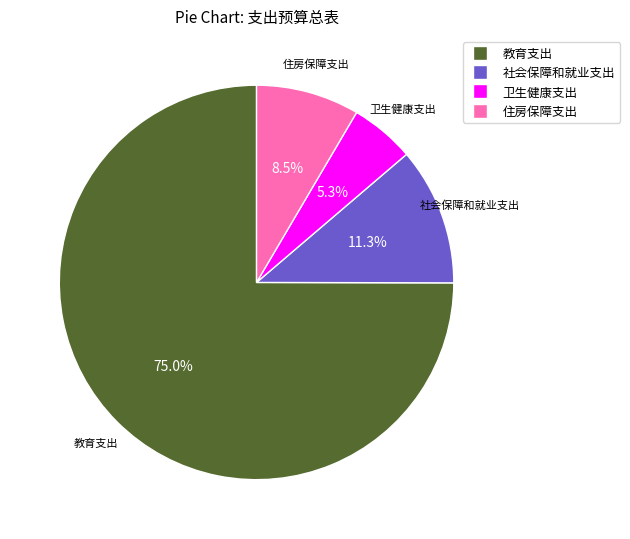

To the nearest percent, what portion does 卫生健康支出 represent?

5%